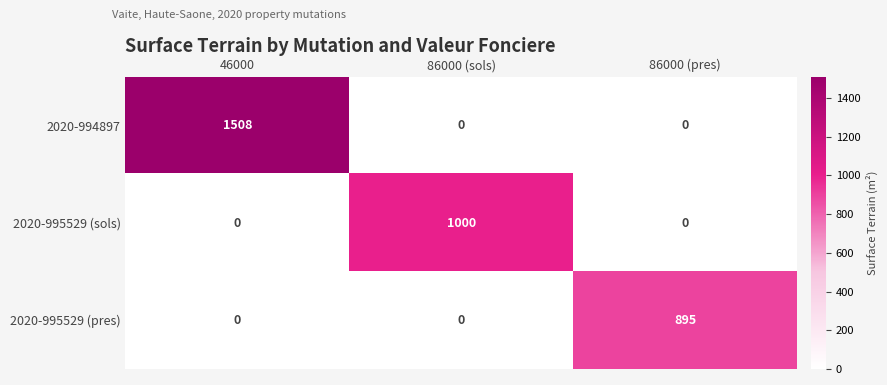

How many categories are shown in the chart?

3